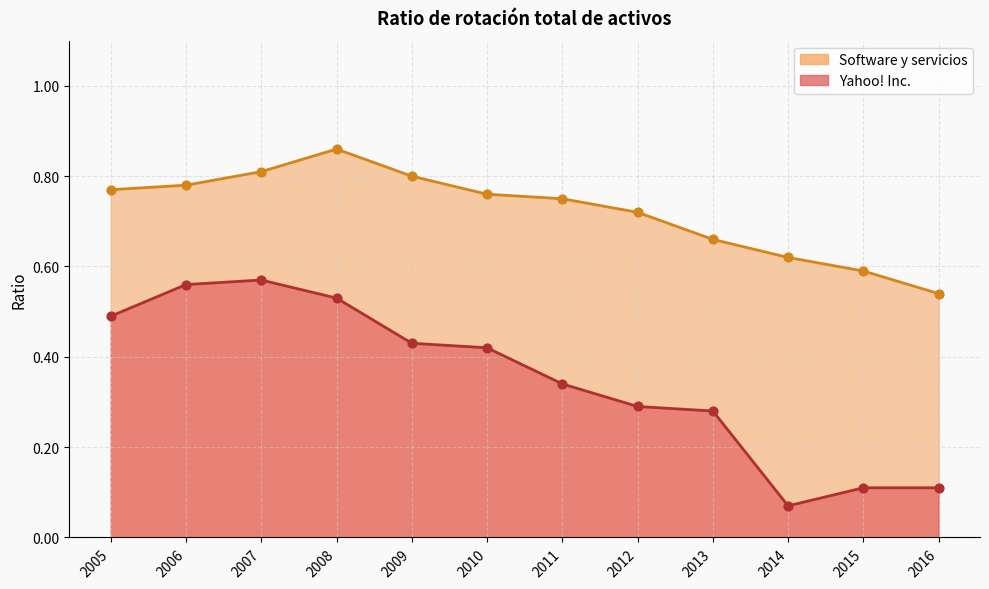

Which series contains the lowest Y value?

Yahoo! Inc.